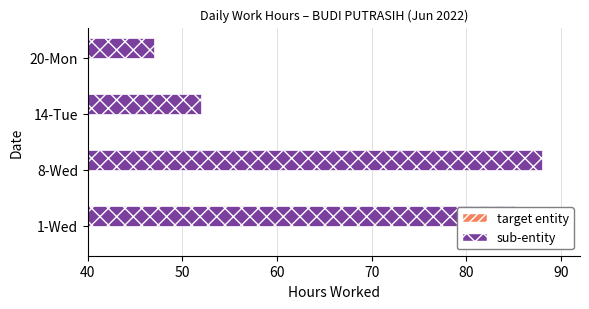

Reading right to left, extract all data points from this chart.

sub-entity: 47.0	52.0	88.0	85.0
target entity: 10.8	11.4	11.3	14.0